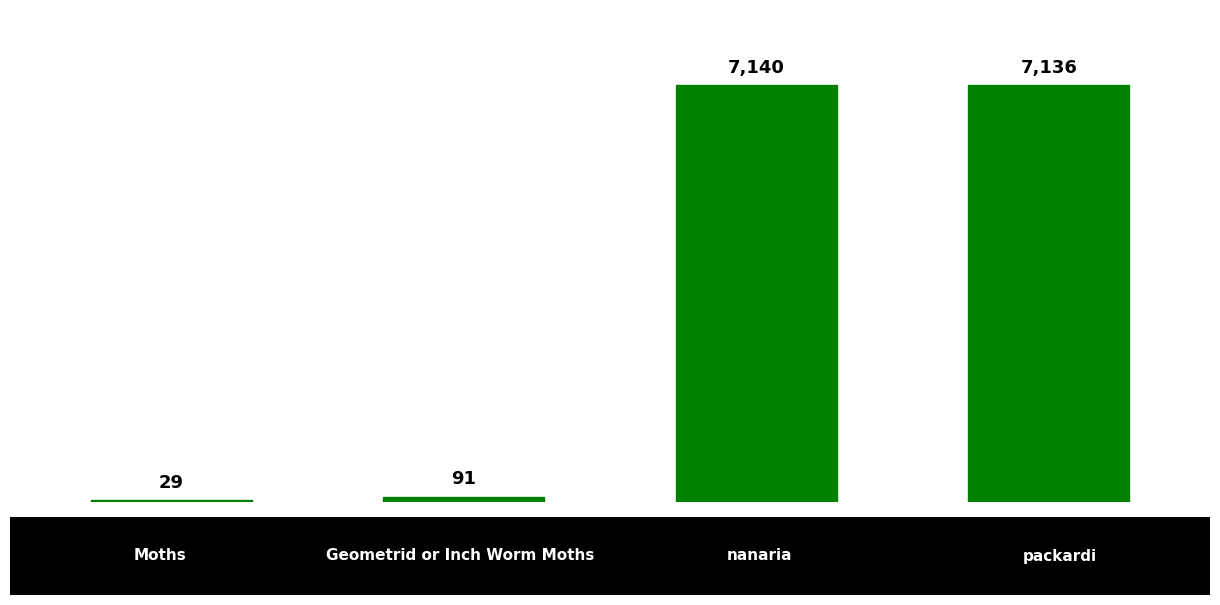

What is the difference between the second highest and minimum values?

7107.0